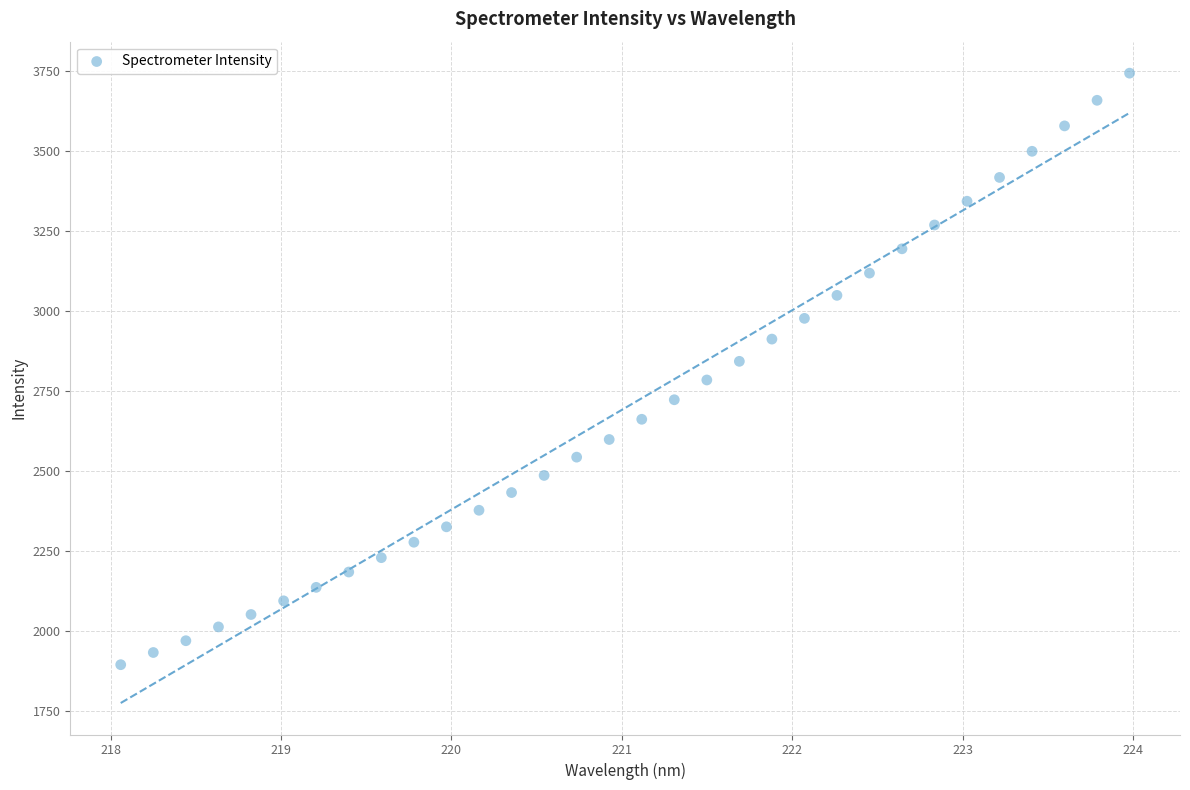

What is the range of X values (max minus min)?

5.9